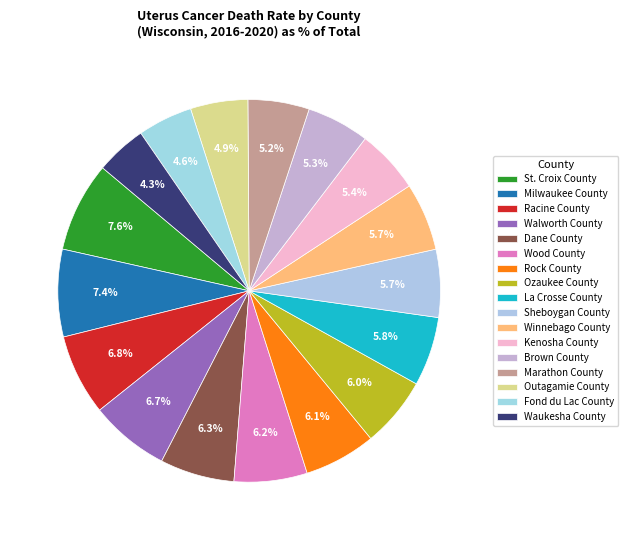

To the nearest percent, what is the difference between the largest and smallest slice percentages?

3%